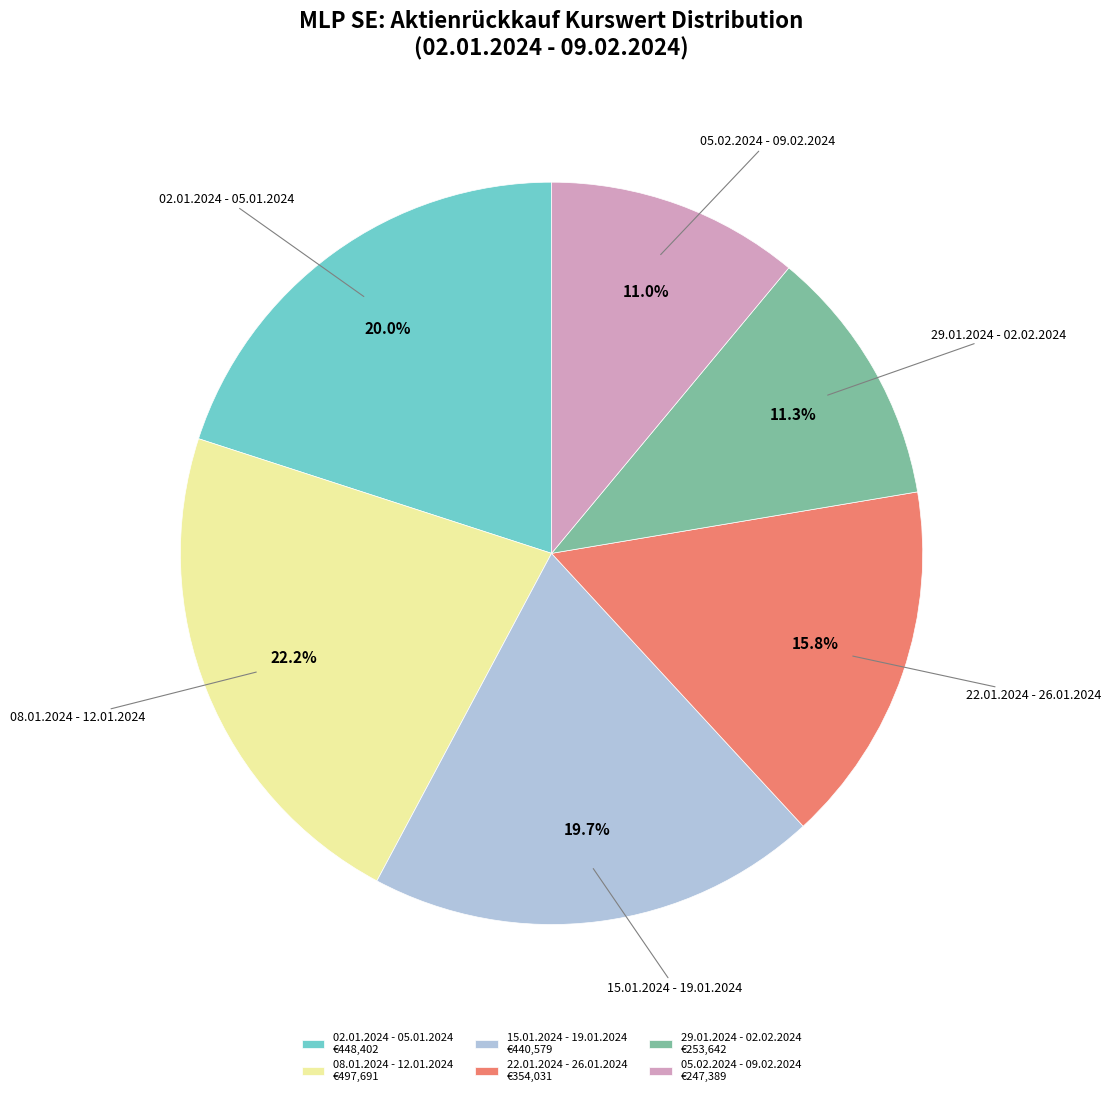

To the nearest percent, what percentage of the pie is 22.01.2024 - 26.01.2024?

16%